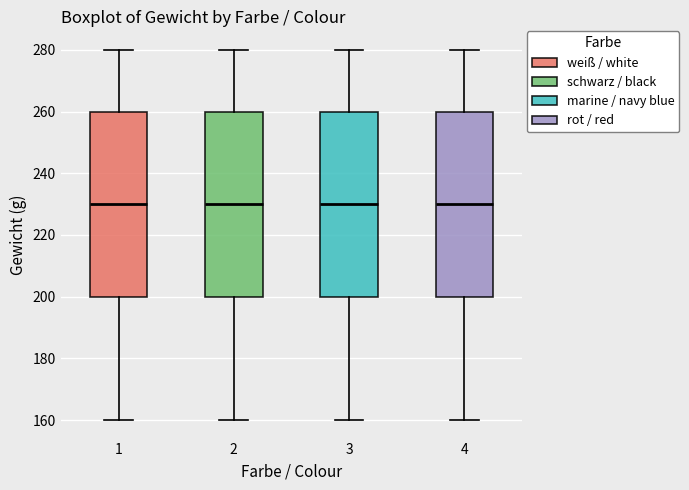

Reading left to right, transcribe this box plot: for each box, give where its median line is, the range the box spans, and where its two whiskers end, as read against the y-axis. The values are not printed on the chart, so give them approximately, as read against the axis.

1: median 230, box 200 to 260, whiskers 160 to 280
2: median 230, box 200 to 260, whiskers 160 to 280
3: median 230, box 200 to 260, whiskers 160 to 280
4: median 230, box 200 to 260, whiskers 160 to 280